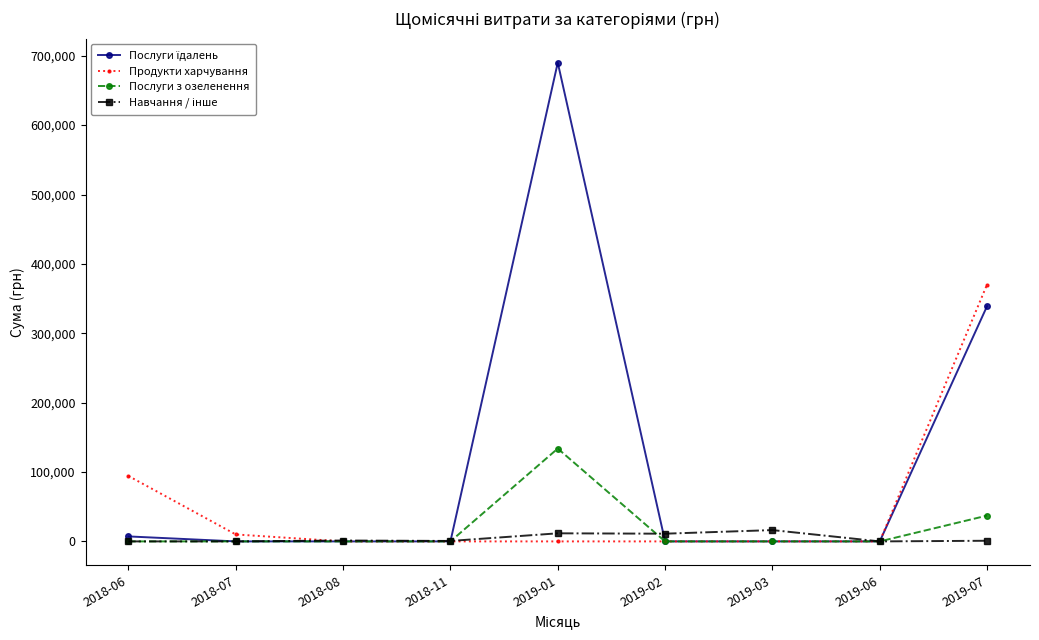

The Послуги з озеленення series shows -77931.2 at 2019-03. True or false?

False